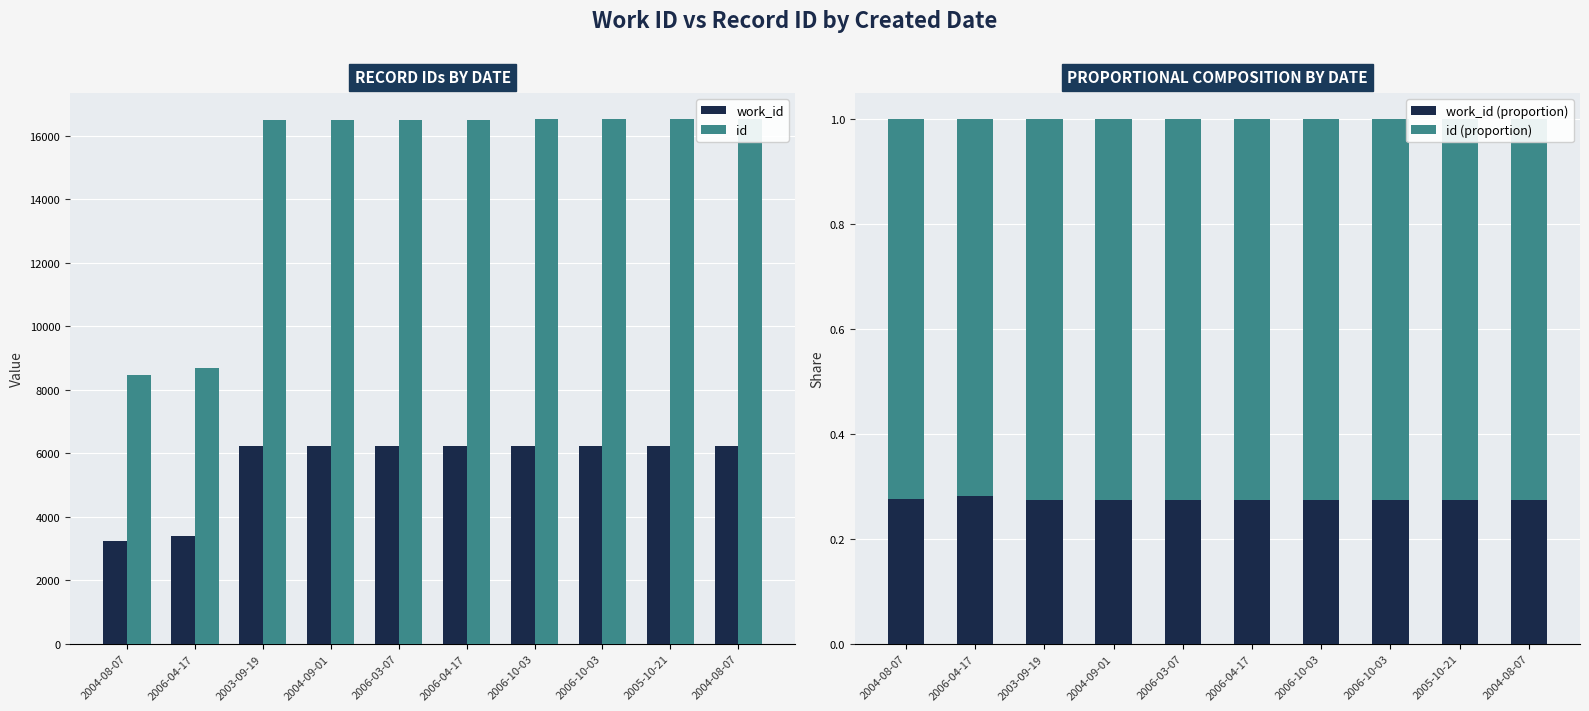

Reading left to right, list all the values displayed in this chart.

work_id: 3231.0	3392.0	6229.0	6230.0	6231.0	6230.0	6232.0	6232.0	6233.0	6234.0
id: 8481.0	8677.0	16507.0	16508.0	16509.0	16511.0	16512.0	16515.0	16516.0	16517.0
work_id (proportion): 0.3	0.3	0.3	0.3	0.3	0.3	0.3	0.3	0.3	0.3
id (proportion): 0.7	0.7	0.7	0.7	0.7	0.7	0.7	0.7	0.7	0.7